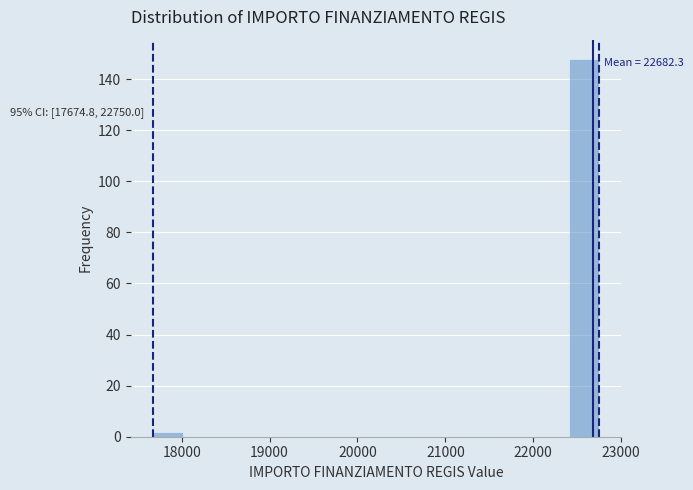

Read against the x-axis, roughly where is the centre of the tallest bar?

22600